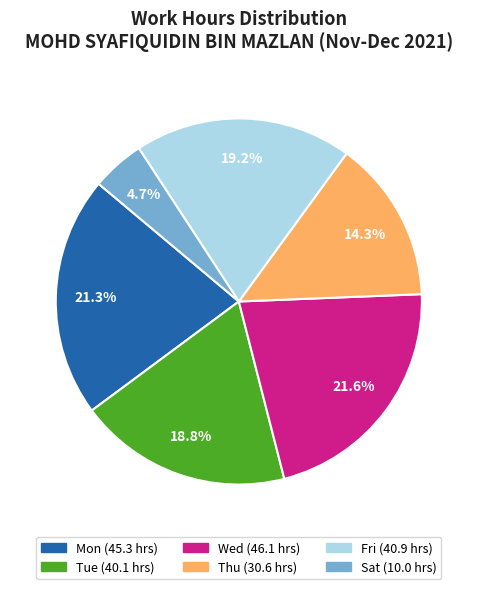

Is there any slice that represents more than half of the pie?

No